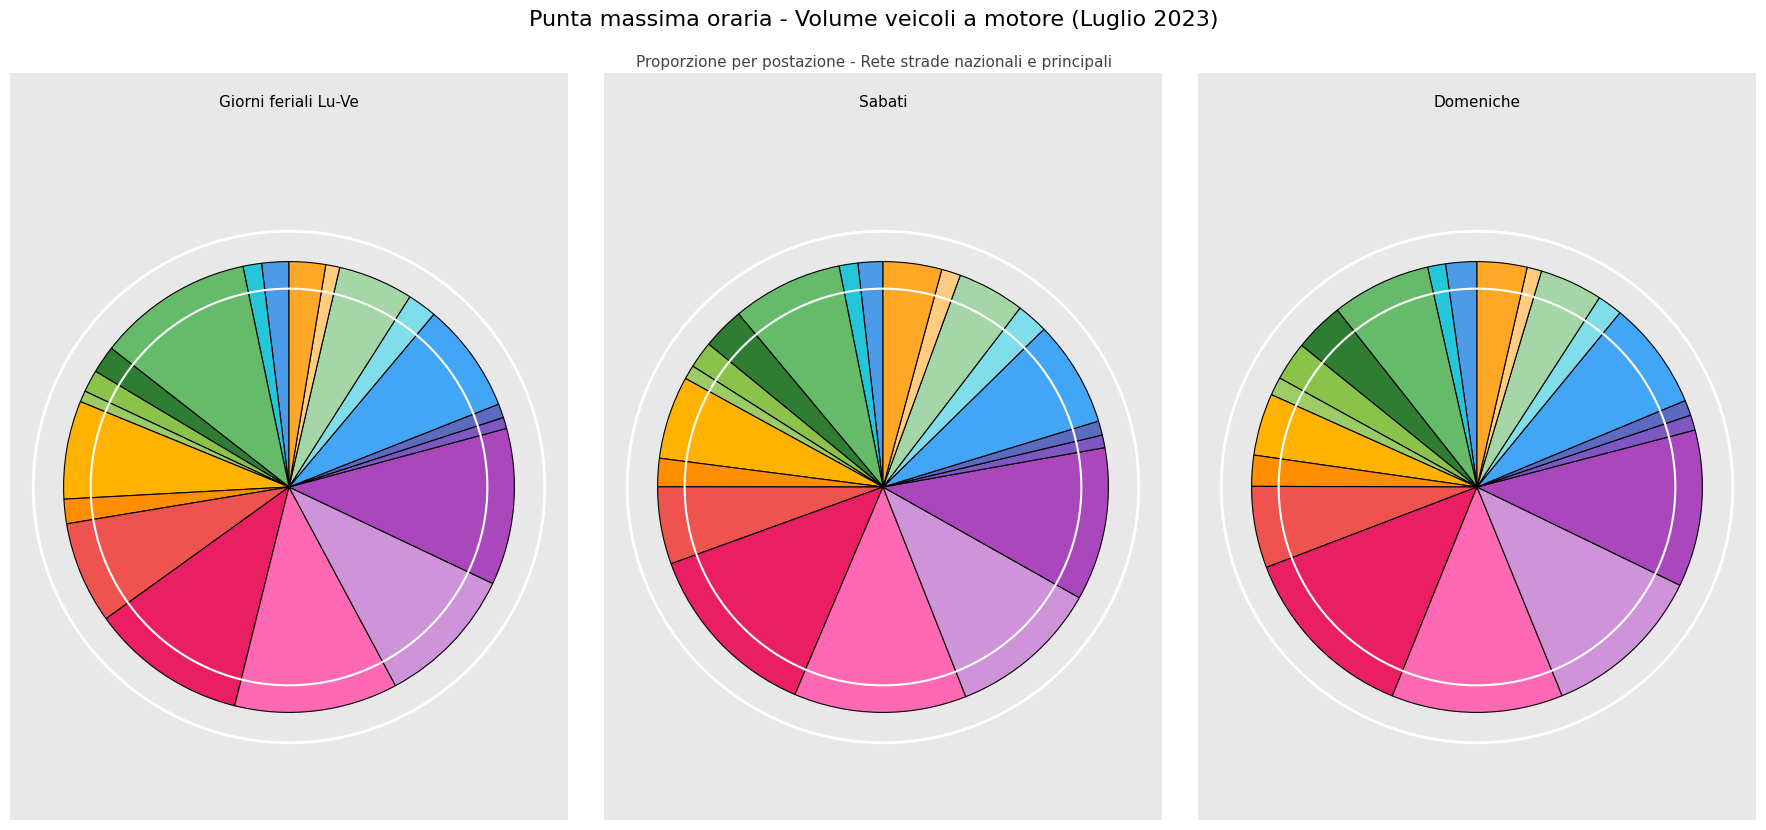

What portion of the pie excludes SAN BERNARDINO?

97.4%